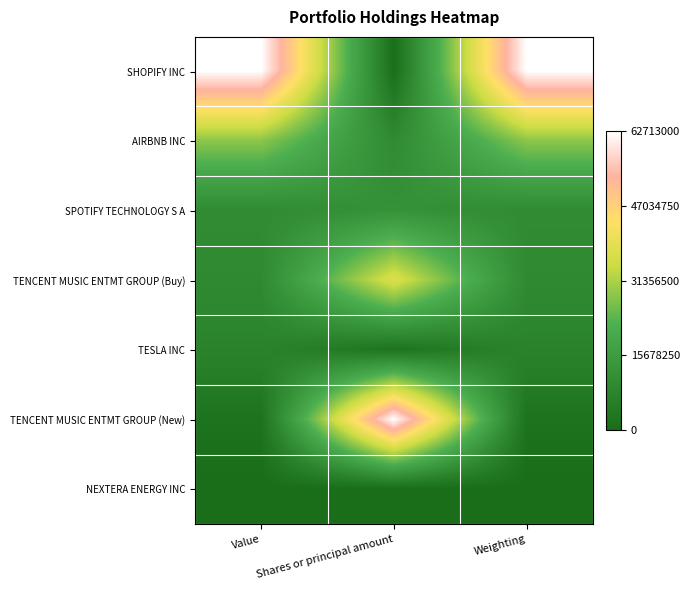

At which category is the sum across all series the highest?

Shares or principal amount